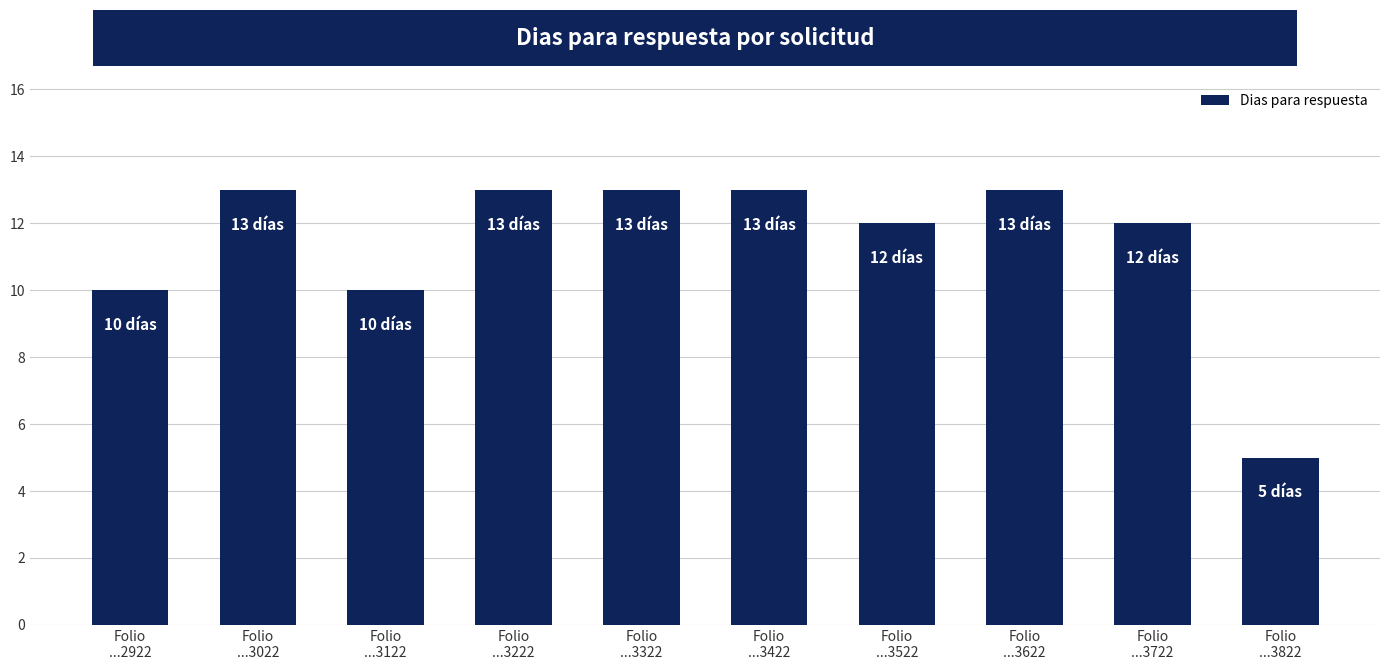

How many data points are less than 13?

5